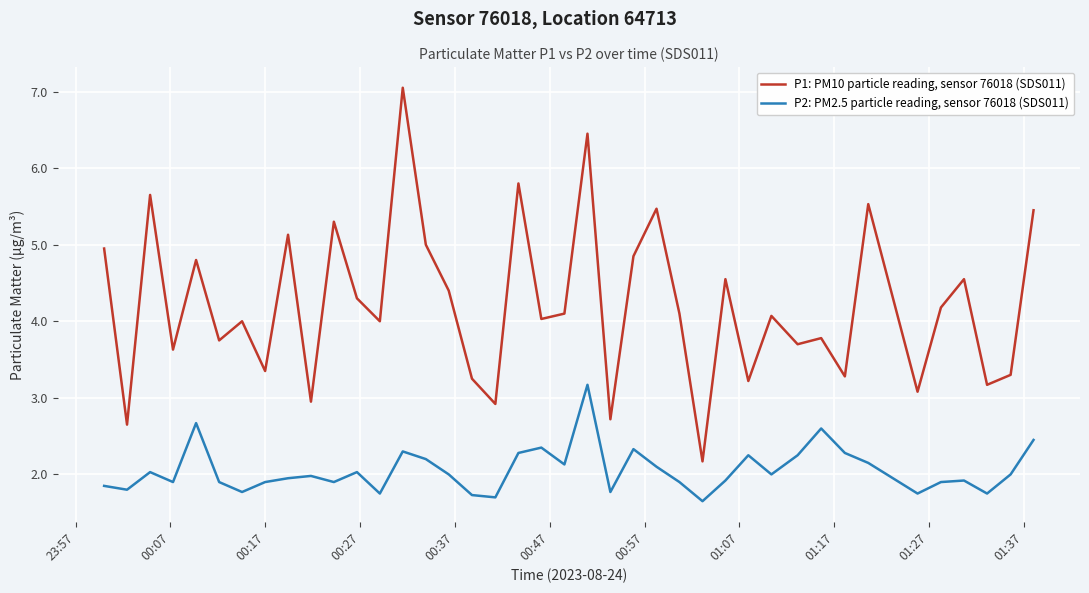

Which series has the largest total across all categories?

P1: PM10 particle reading, sensor 76018 (SDS011)